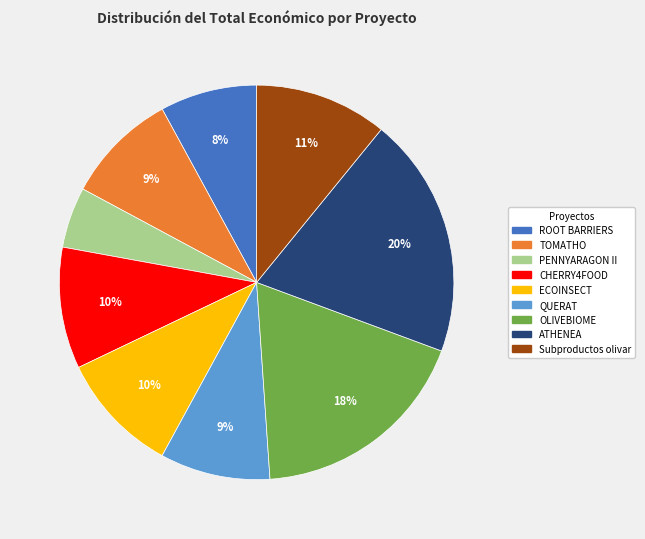

Is it true that ATHENEA is 9% of the pie?

False